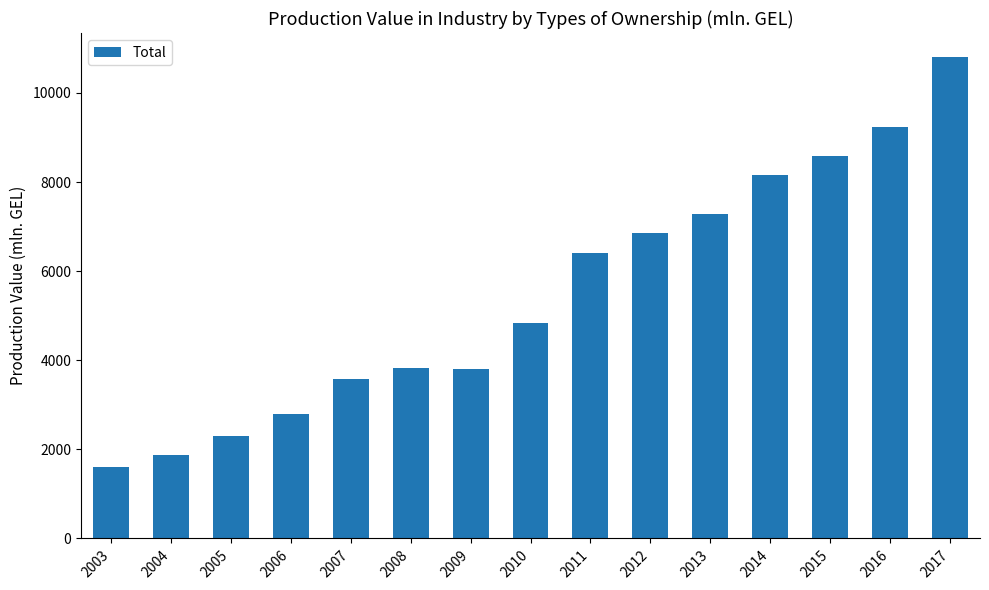

What is the difference between the maximum and minimum values?

9205.9